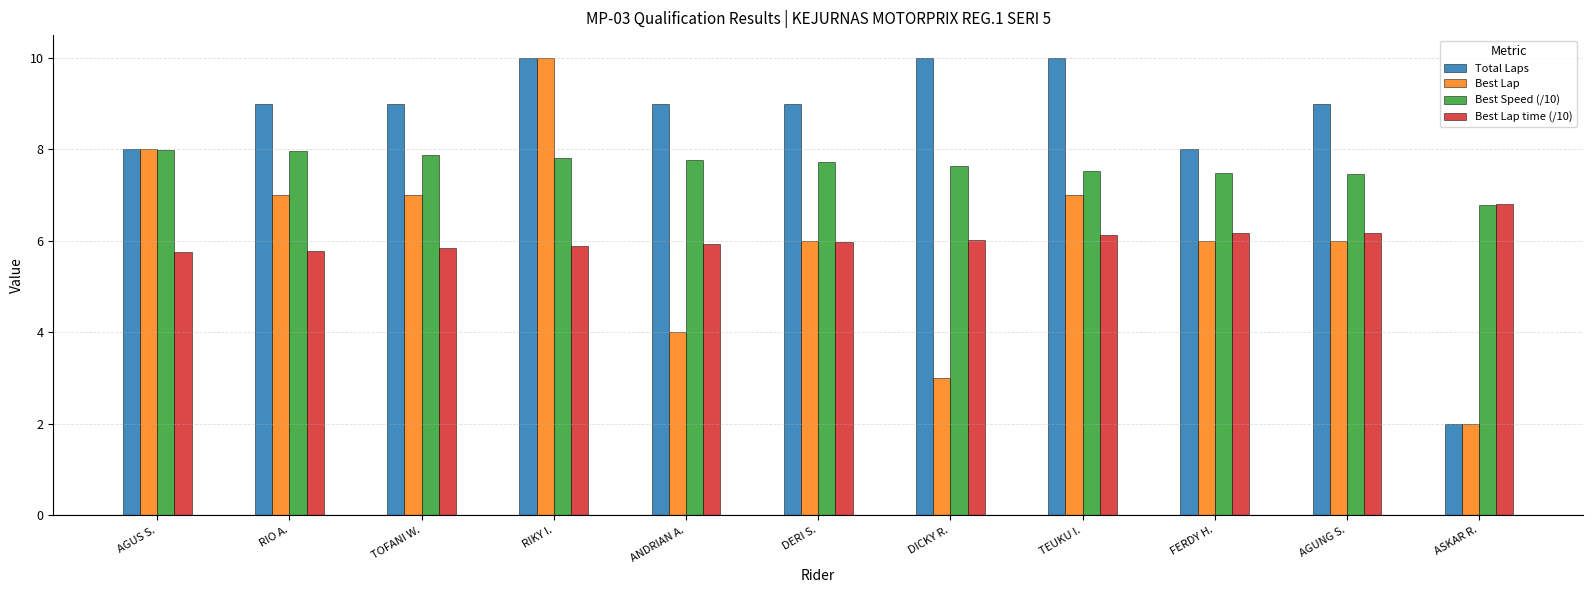

What is the maximum value shown in the chart?

10.0